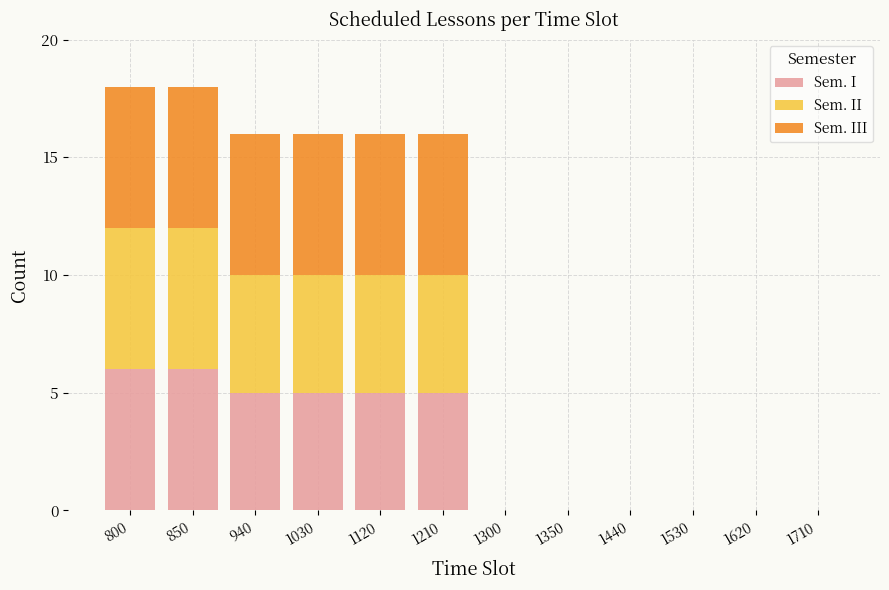

The Sem. I series shows 6 at 850. True or false?

True